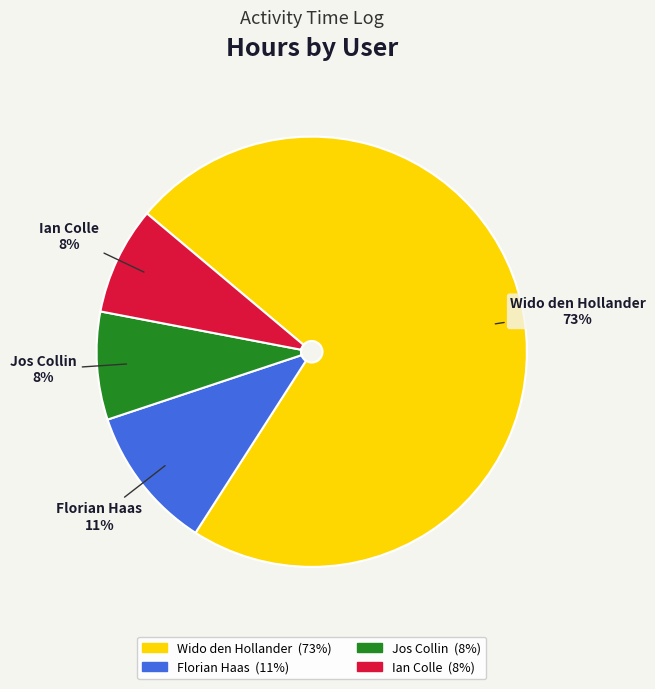

What percentage is the Ian Colle slice, to the nearest percent?

8%